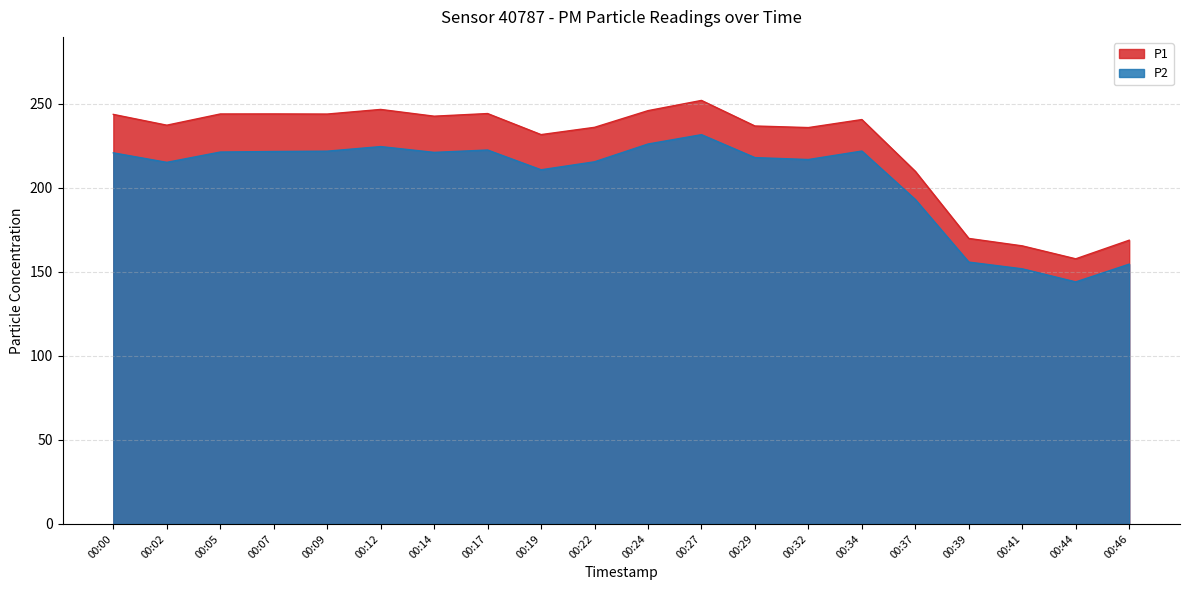

How many lines are shown in the chart?

2